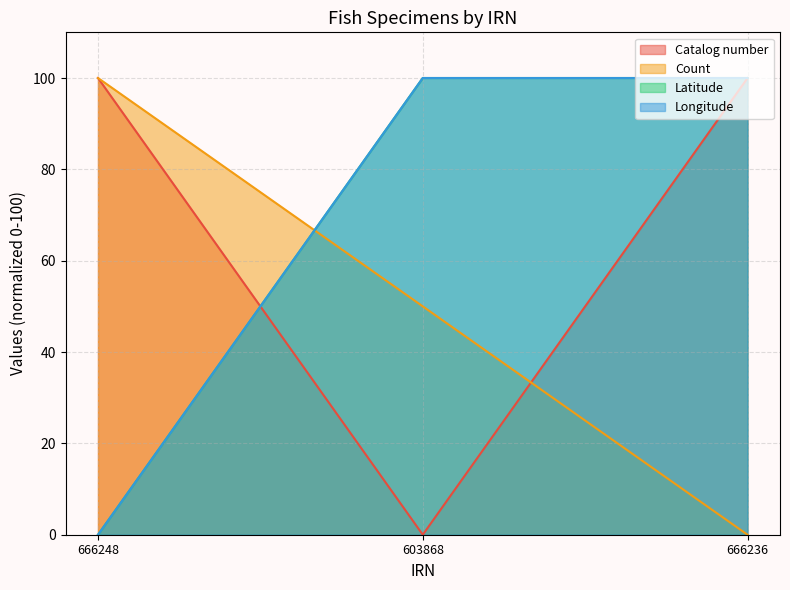

What is the label of the 1st point from the right?

666236